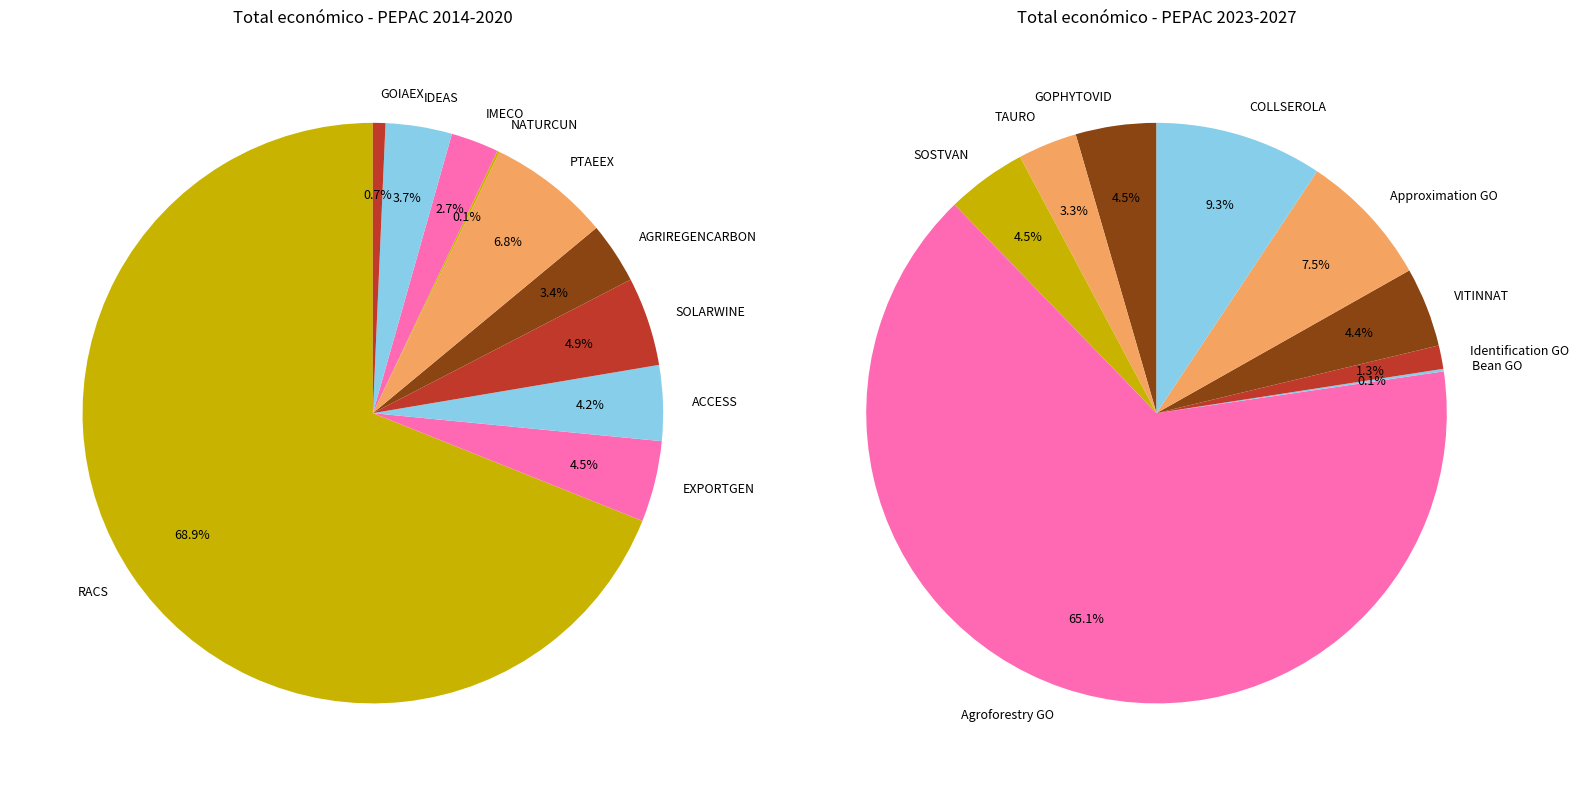

Which slice is the smallest?

Bean GO